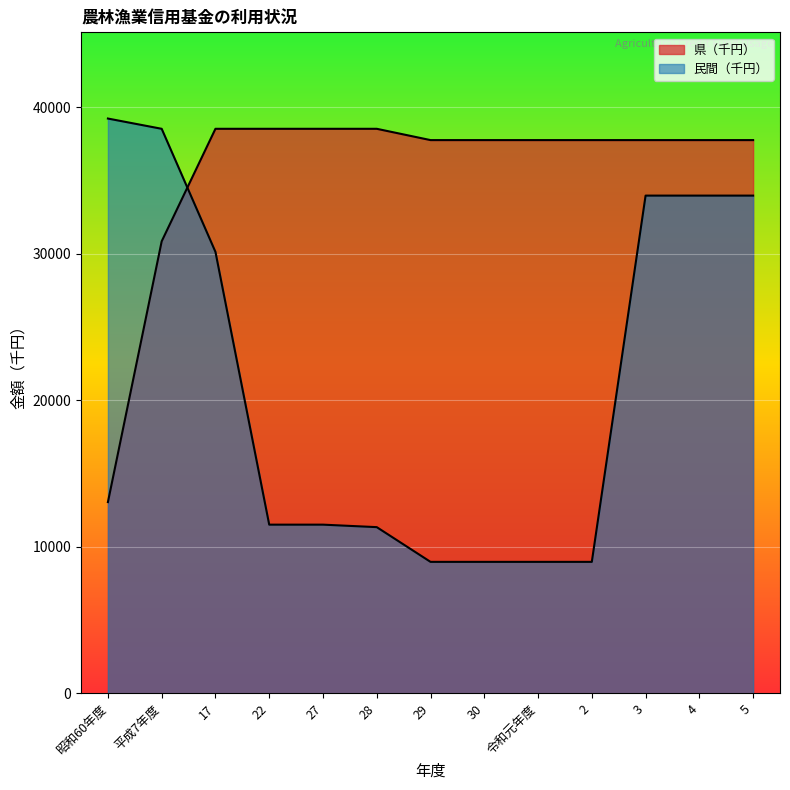

How many data points in 県（千円） are above 37759?

4